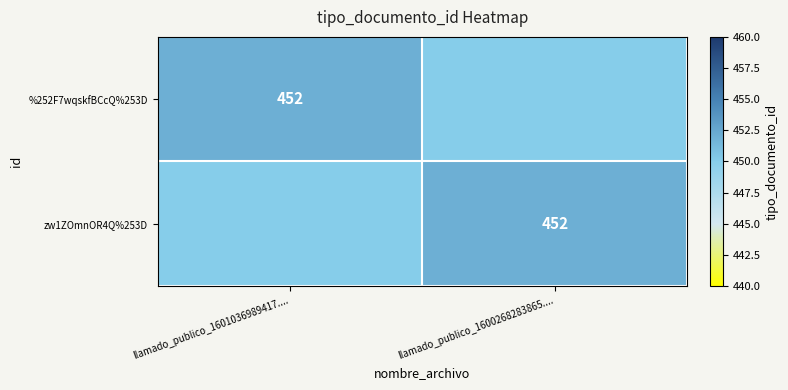

Is it true that zw1ZOmnOR4Q%253D equals 452 at llamado_publico_1600268283865....?

True